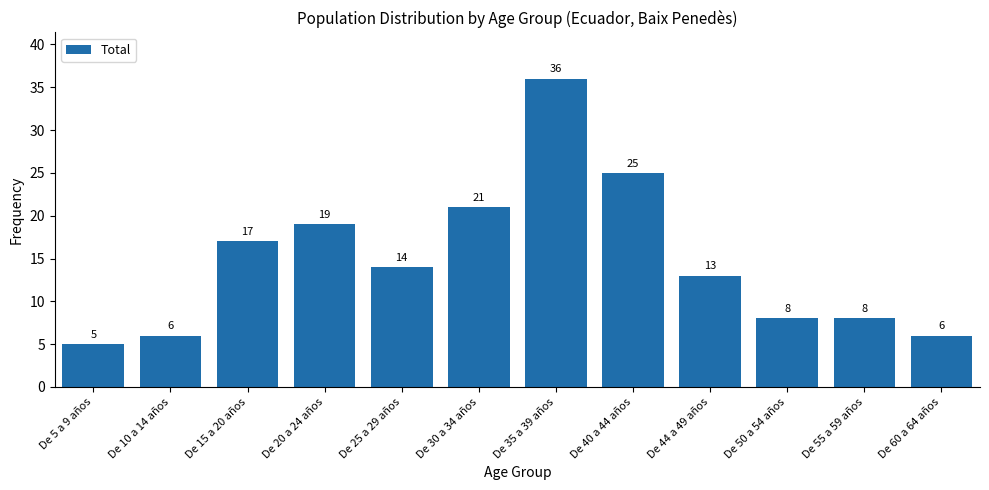

Reading left to right, extract all data points from this chart.

De 5 a 9 años=5	De 10 a 14 años=6	De 15 a 20 años=17	De 20 a 24 años=19	De 25 a 29 años=14	De 30 a 34 años=21	De 35 a 39 años=36	De 40 a 44 años=25	De 44 a 49 años=13	De 50 a 54 años=8	De 55 a 59 años=8	De 60 a 64 años=6